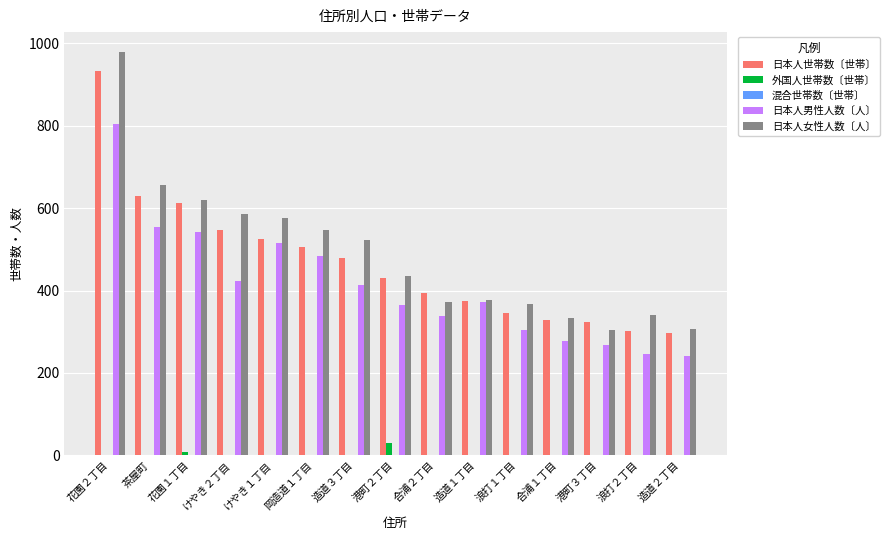

What is the sum of all 外国人世帯数〔世帯〕 values?

41